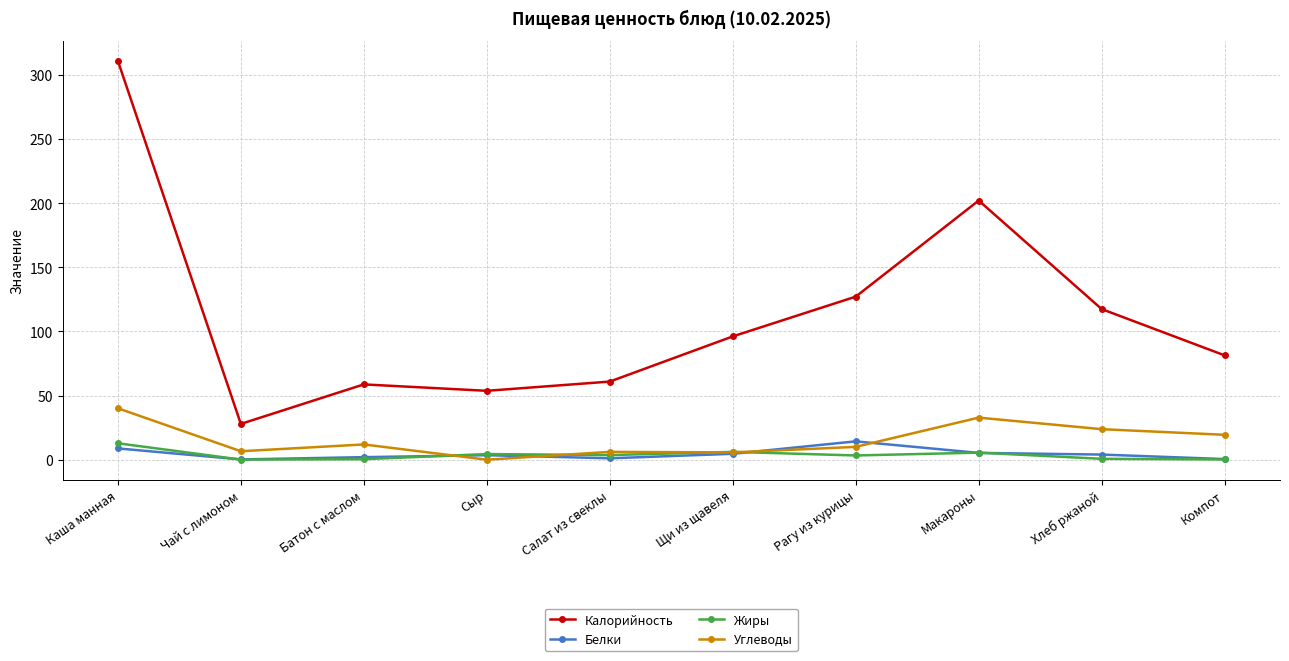

True or false: Углеводы has more than 1 points higher than both neighbors.

True